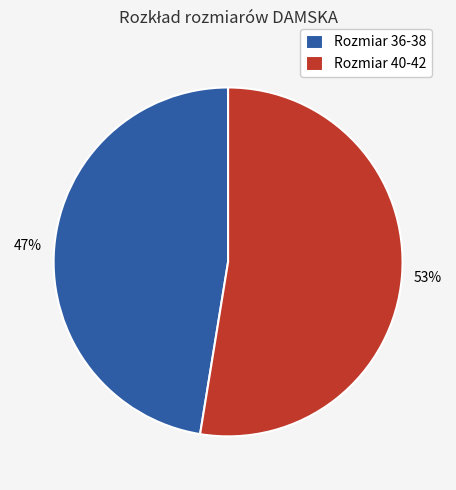

Do Rozmiar 40-42 and Rozmiar 36-38 together represent more than half of the pie?

Yes